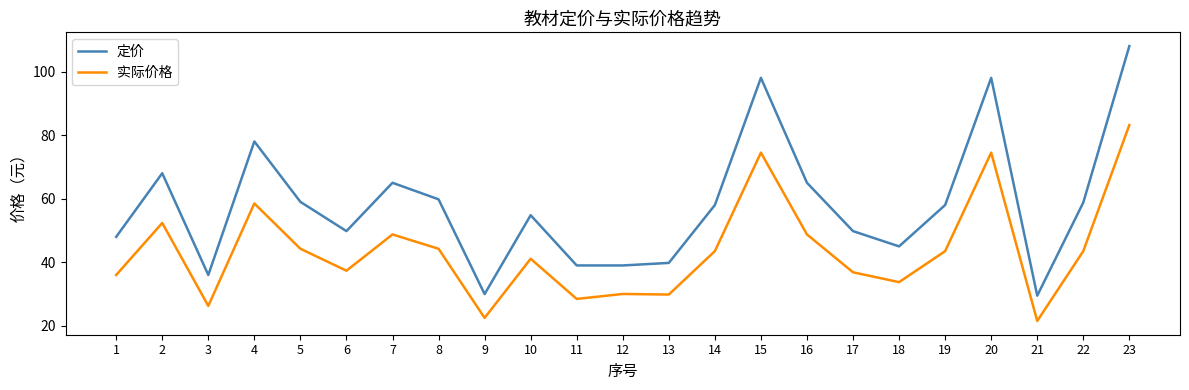

Which series changed the most between 3 and 22?

定价